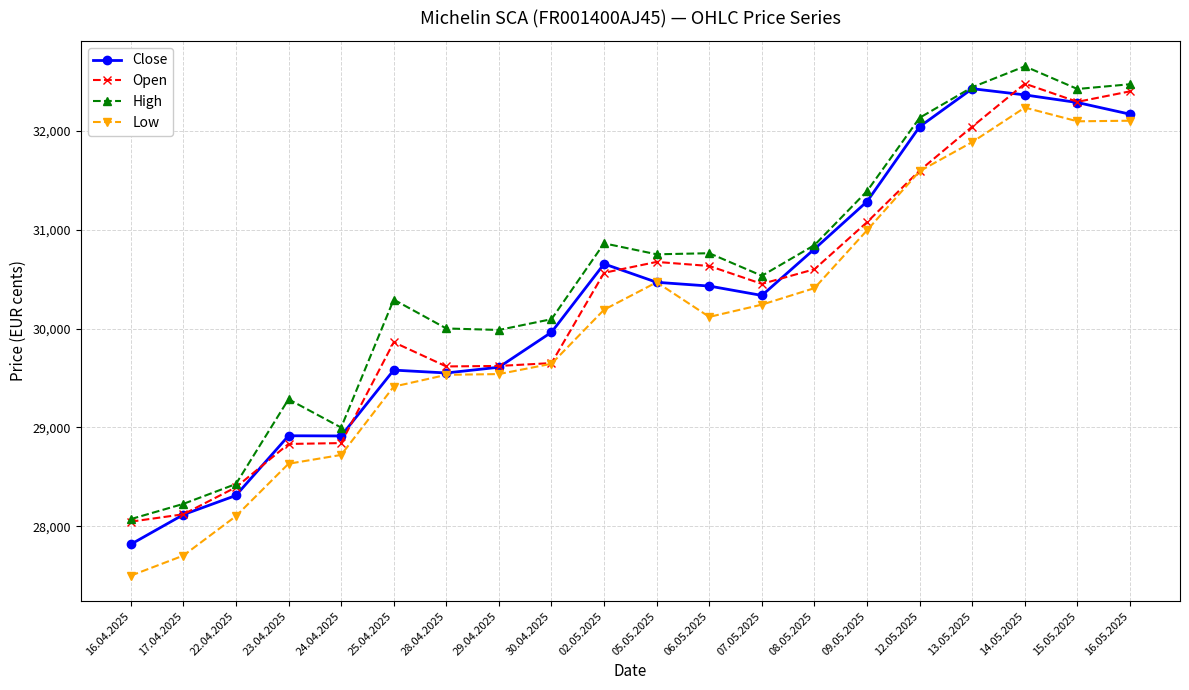

What is the difference between the second highest and minimum values in the High series?

4398